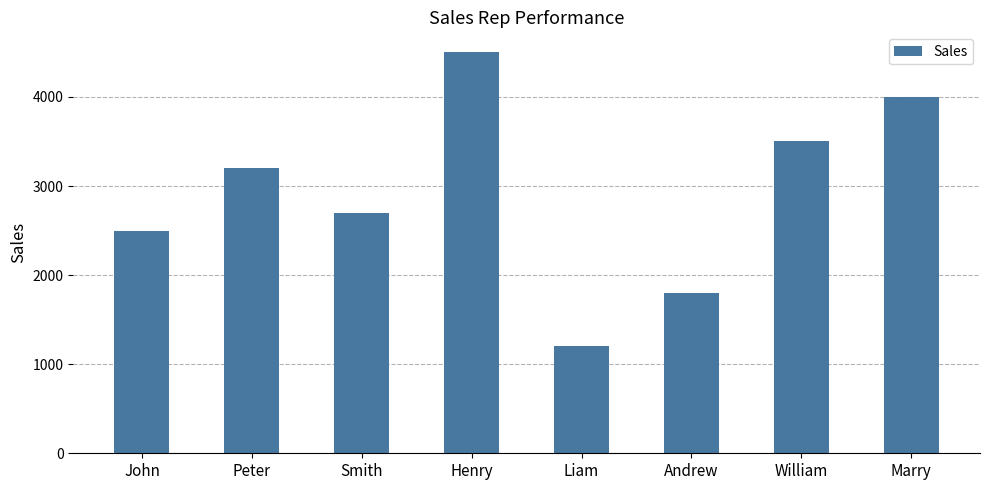

List the labels in order of value, largest first.

Henry, Marry, William, Peter, Smith, John, Andrew, Liam